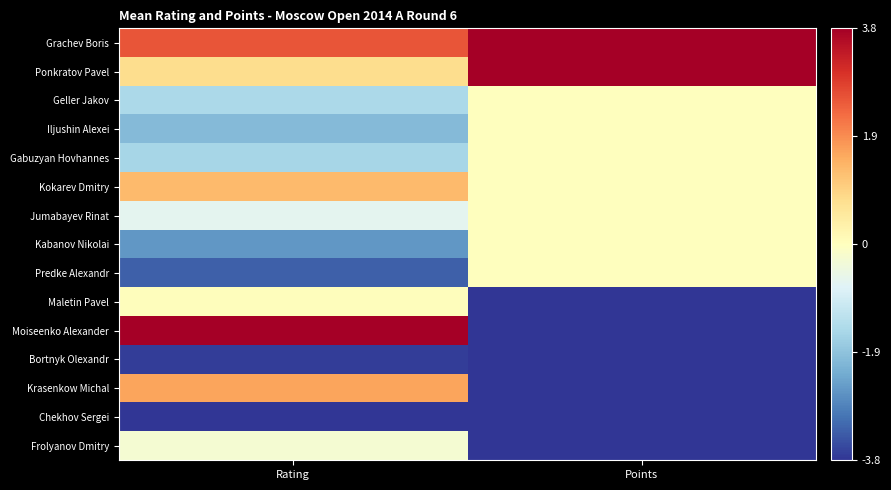

Between Points and Rating, which is larger?

Points